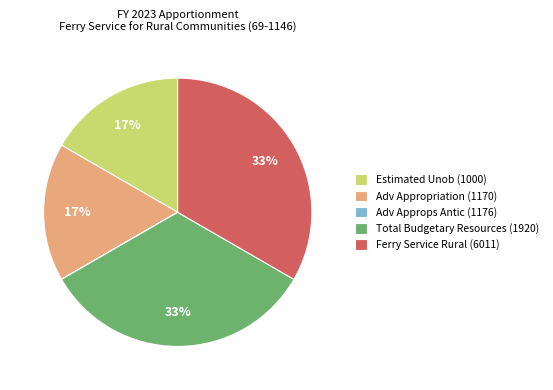

To the nearest percent, what percentage of the pie is Total Budgetary Resources (1920)?

33%